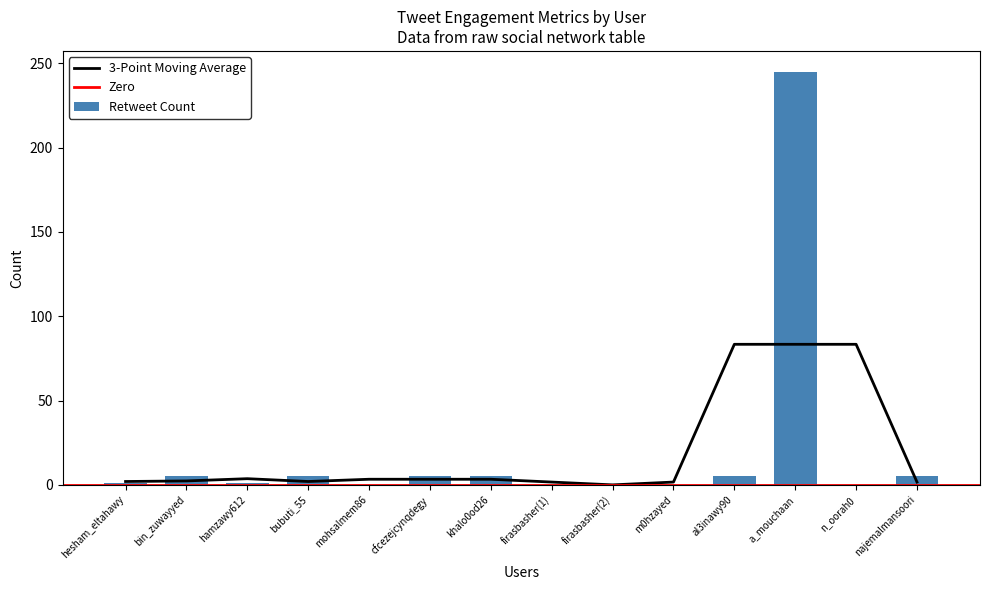

The Retweet Count series shows 2 at bubuti_55. True or false?

False